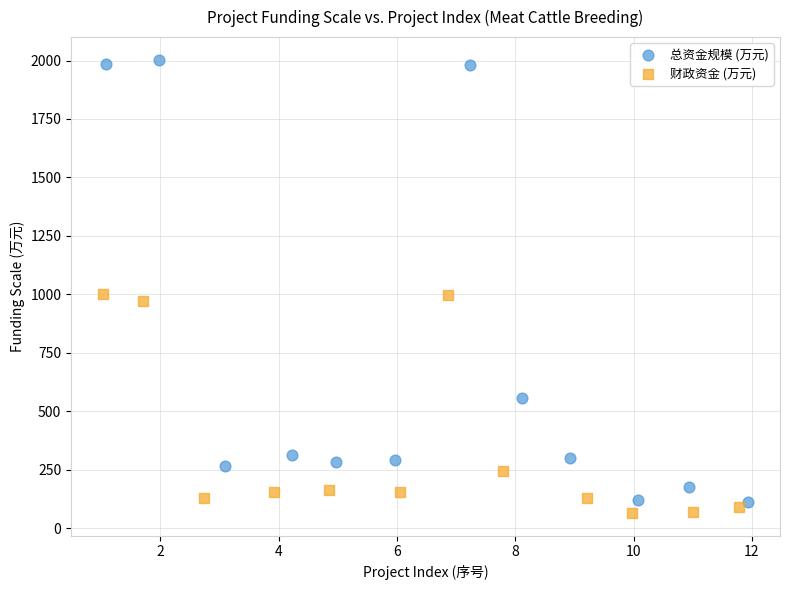

What are all the series names shown in the legend?

总资金规模 (万元), 财政资金 (万元)